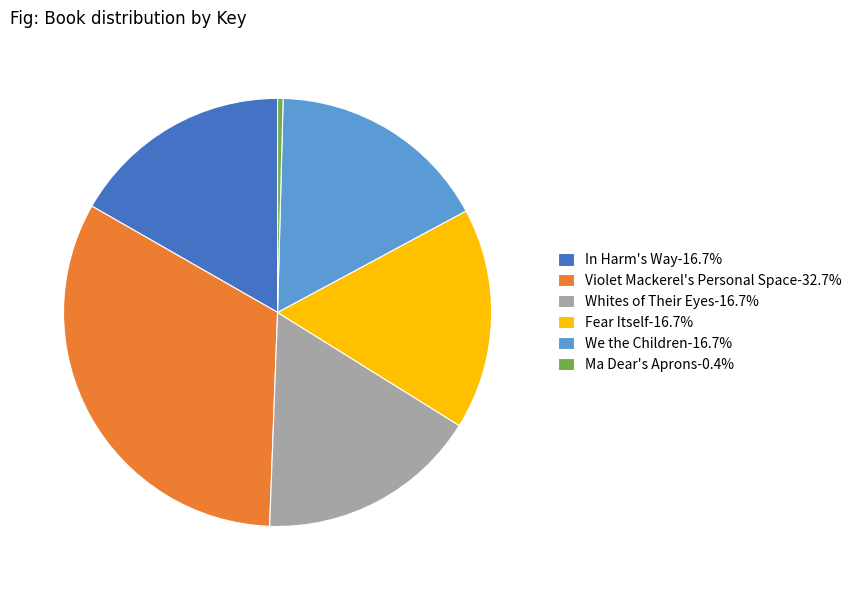

Is the sum of Violet Mackerel's Personal Space-32.7% and Fear Itself-16.7% greater than half?

No